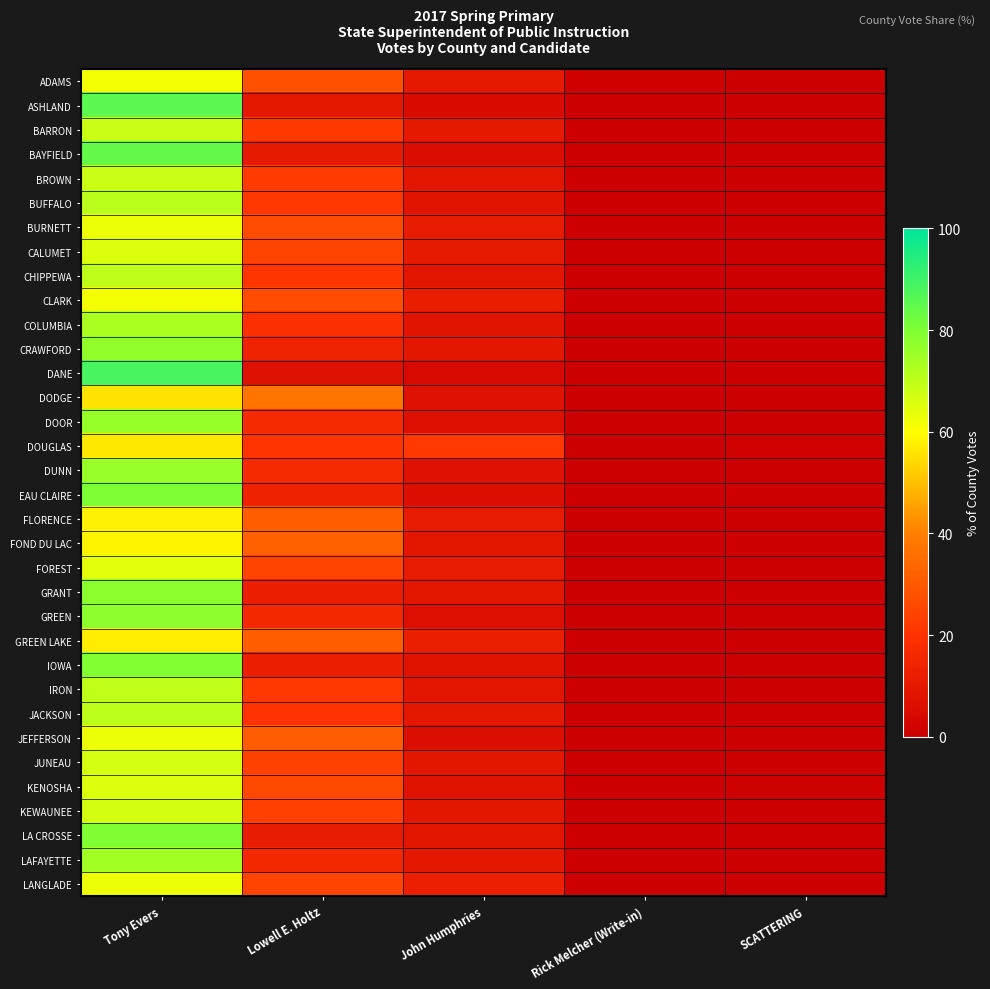

Count the number of categories in the chart.

5